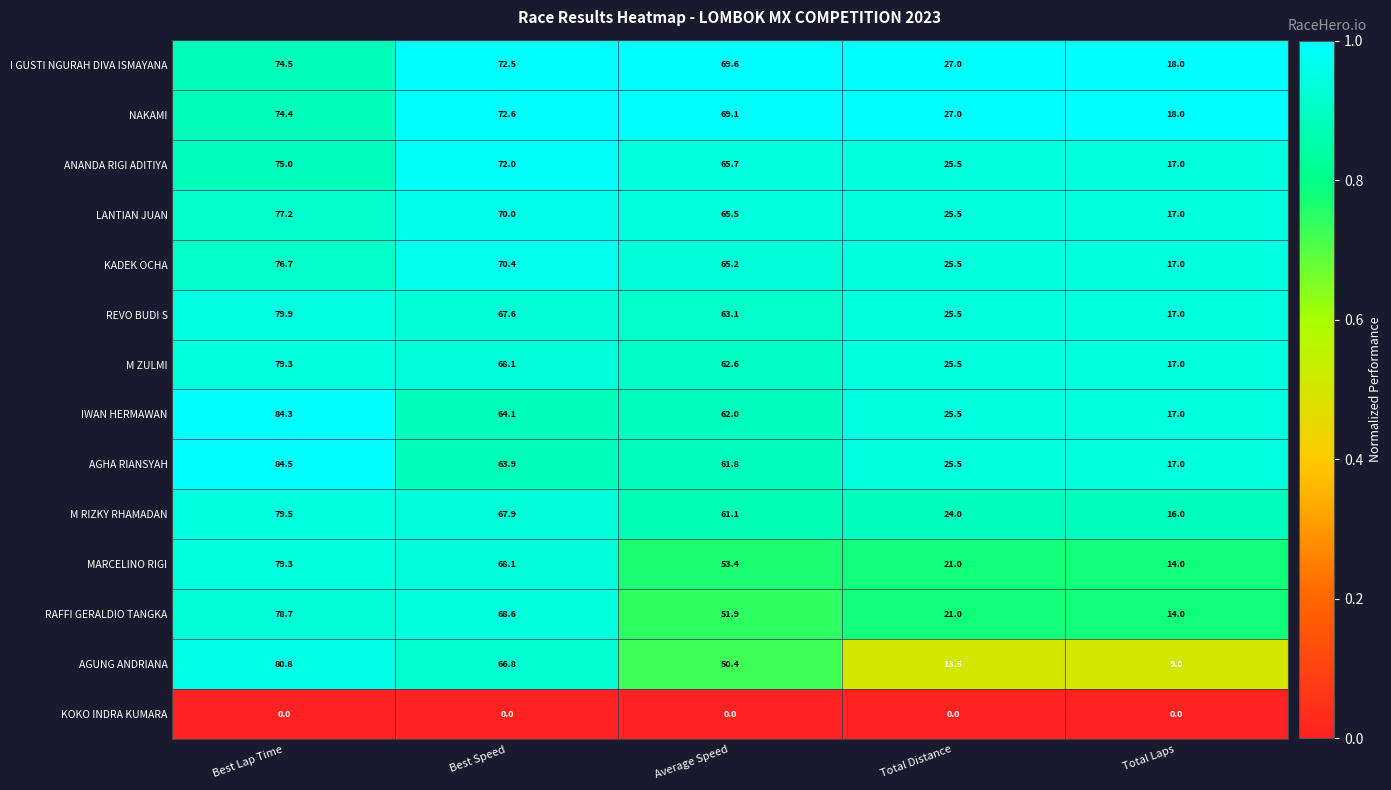

What value does the M RIZKY RHAMADAN series have at Best Speed?

67.9